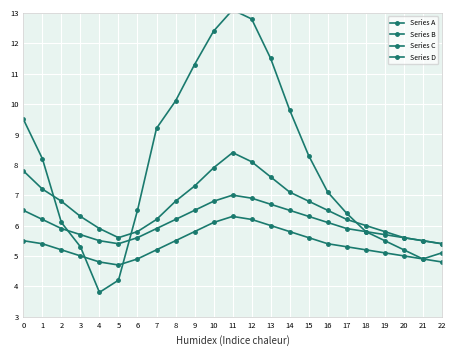

At which category does the chart reach its peak across all series?

11